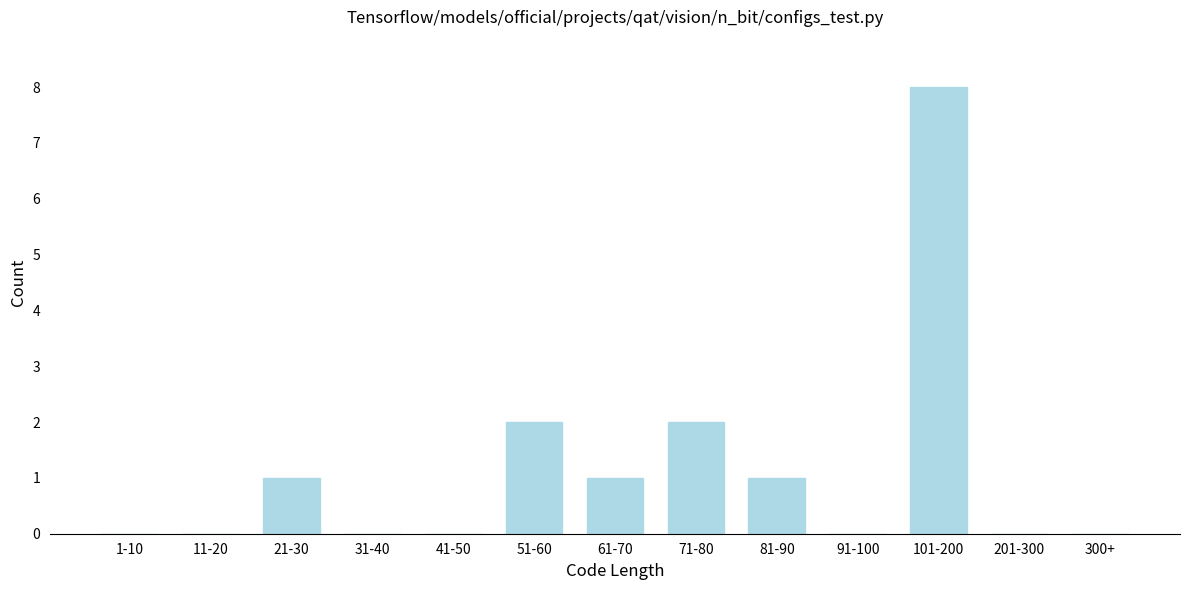

Which has a higher value, 41-50 or 21-30?

21-30